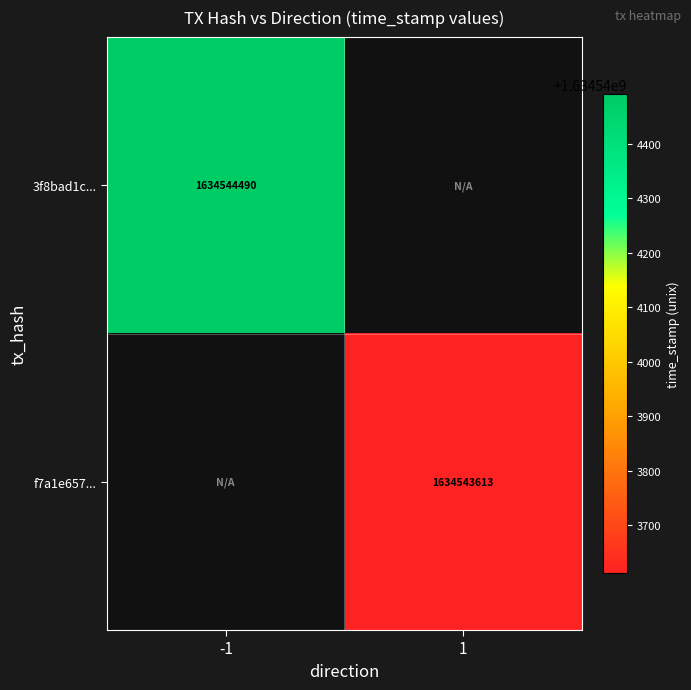

How many categories are shown in the chart?

2